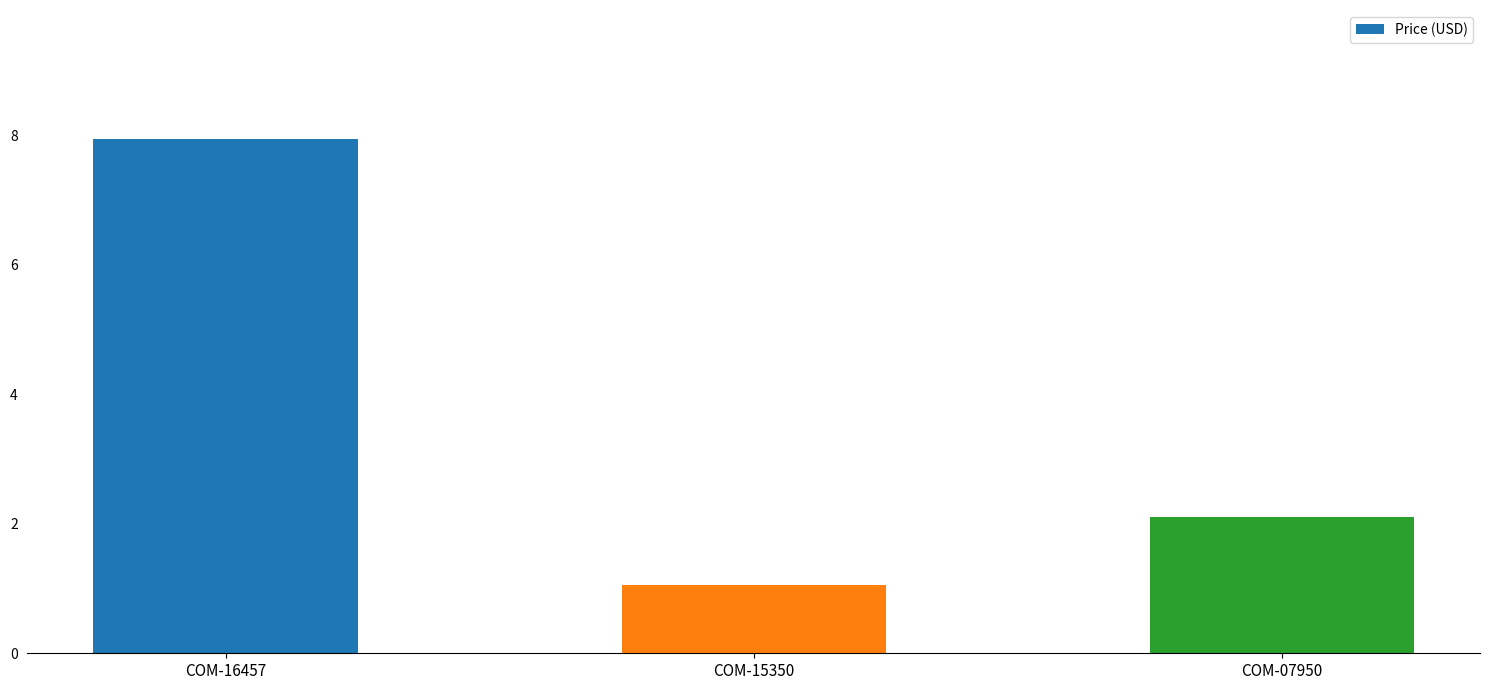

Count the number of values greater than 2.

2